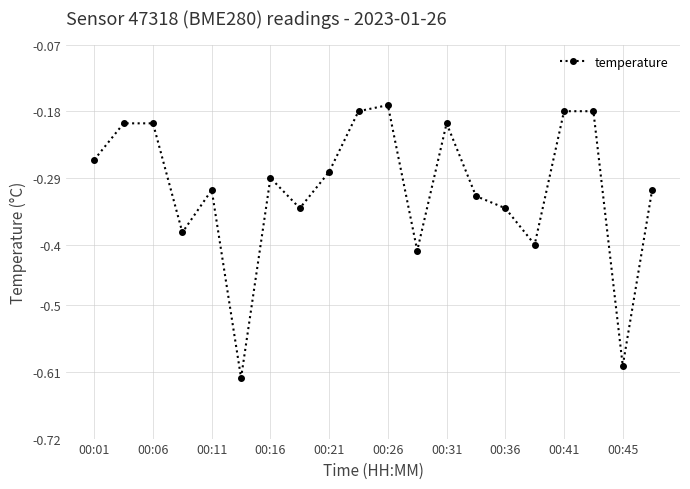

How many points are lower than both their immediate neighbors (excluding endpoints)?

6